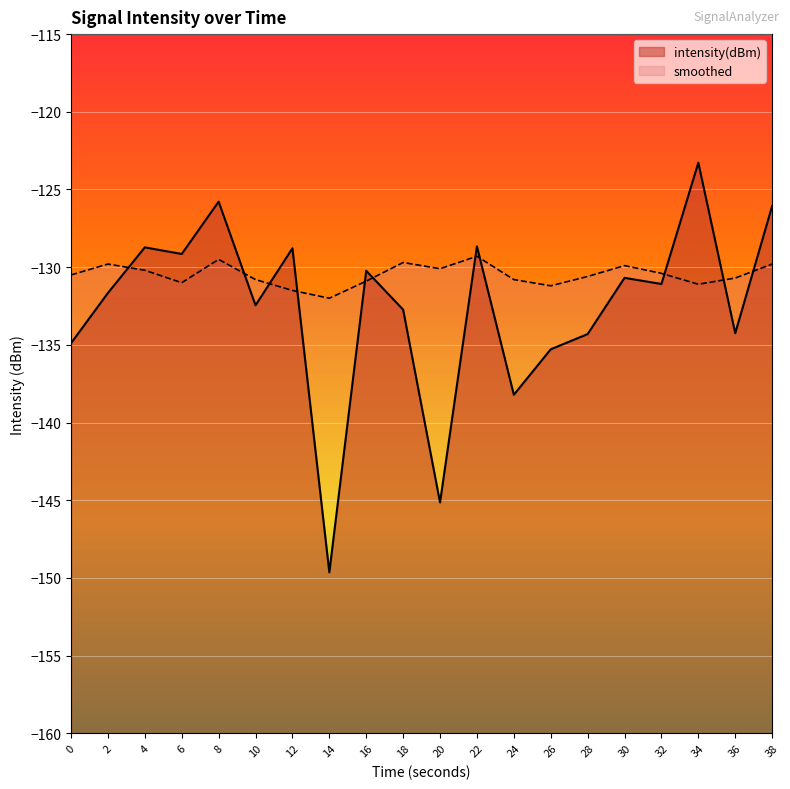

Reading right to left, what are all the values shown in this chart?

intensity(dBm): 38=-126.1	36=-134.3	34=-123.3	32=-131.1	30=-130.7	28=-134.3	26=-135.3	24=-138.2	22=-128.7	20=-145.1	18=-132.7	16=-130.2	14=-149.6	12=-128.8	10=-132.5	8=-125.8	6=-129.2	4=-128.7	2=-131.7	0=-134.9
smoothed: 38=-129.8	36=-130.7	34=-131.1	32=-130.4	30=-129.9	28=-130.6	26=-131.2	24=-130.8	22=-129.3	20=-130.1	18=-129.7	16=-130.9	14=-132.0	12=-131.5	10=-130.8	8=-129.5	6=-131.0	4=-130.2	2=-129.8	0=-130.5